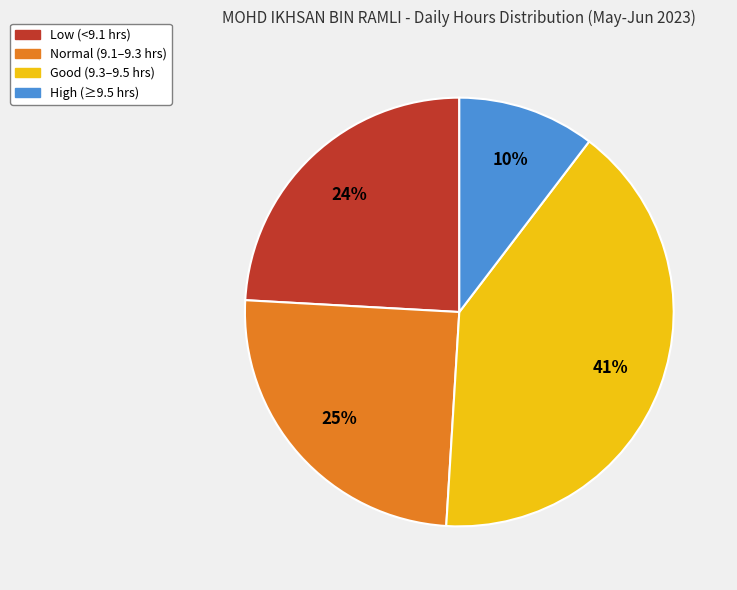

Is there a majority slice in this chart?

No